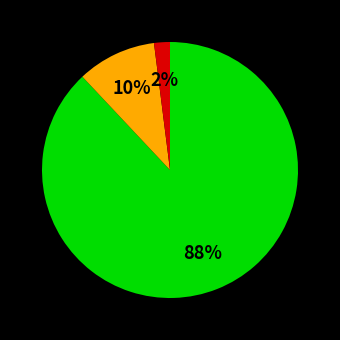

To the nearest percent, what is the difference between the largest and smallest slice percentages?

86%